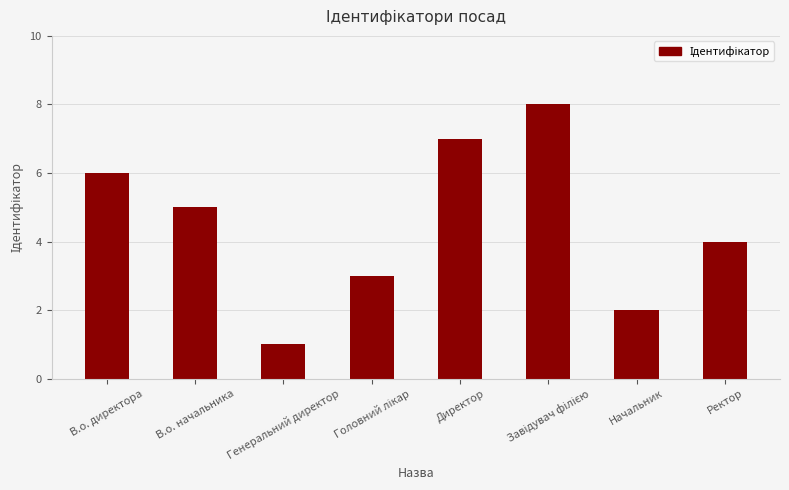

What position from the right is Начальник?

2